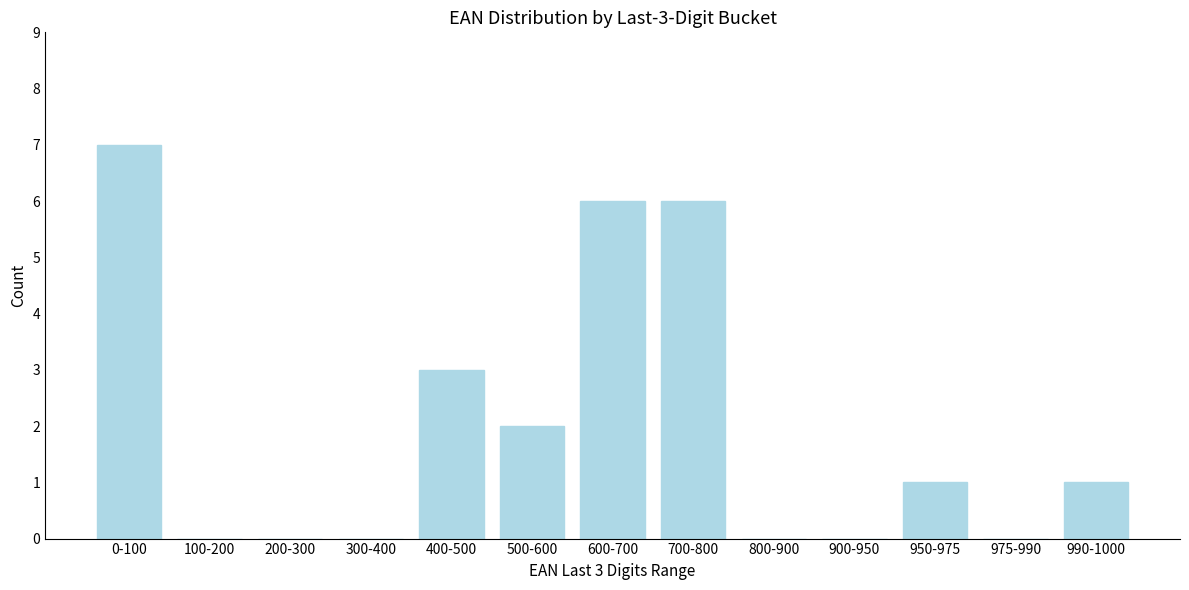

Reading right to left, extract all data points from this chart.

990-1000=1	975-990=0	950-975=1	900-950=0	800-900=0	700-800=6	600-700=6	500-600=2	400-500=3	300-400=0	200-300=0	100-200=0	0-100=7